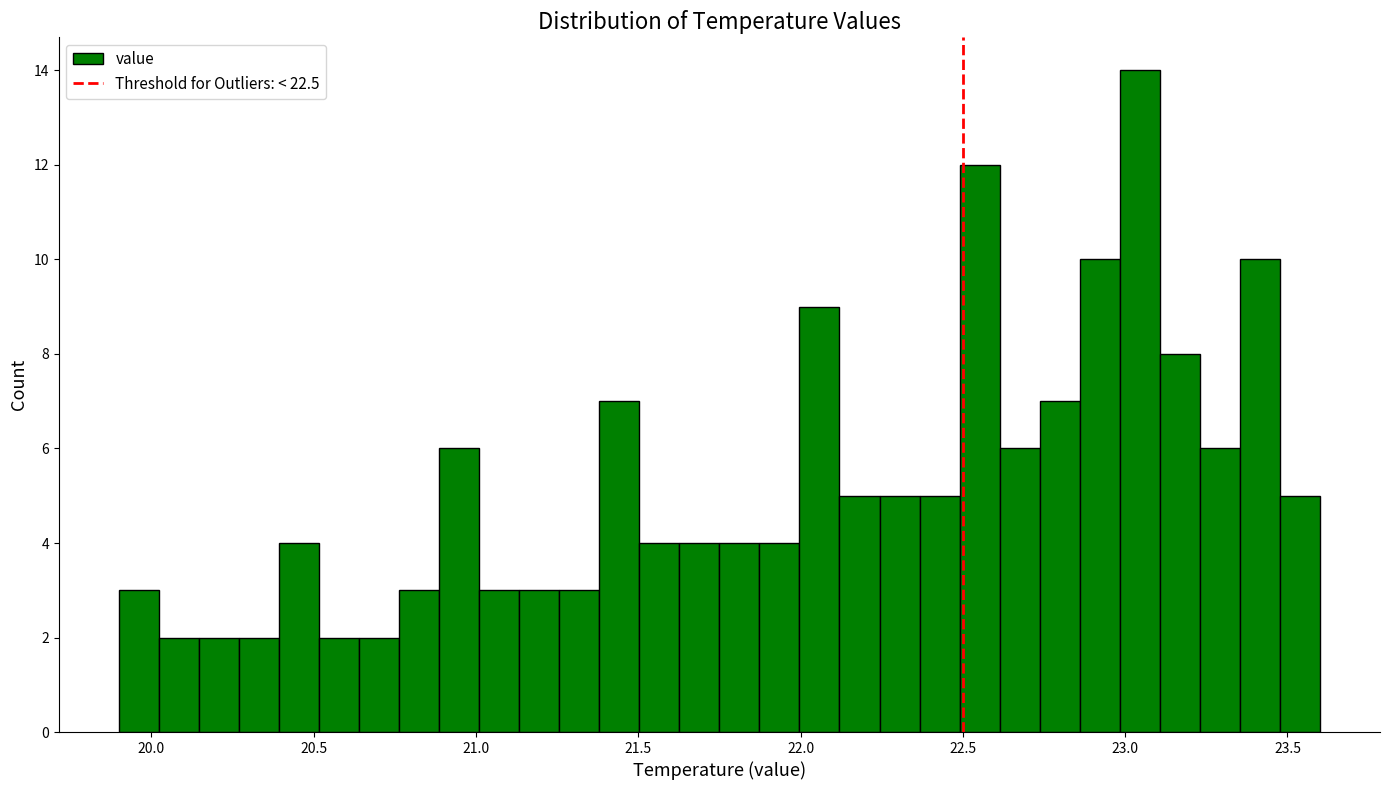

Read against the x-axis, roughly where is the centre of the tallest bar?

23.05